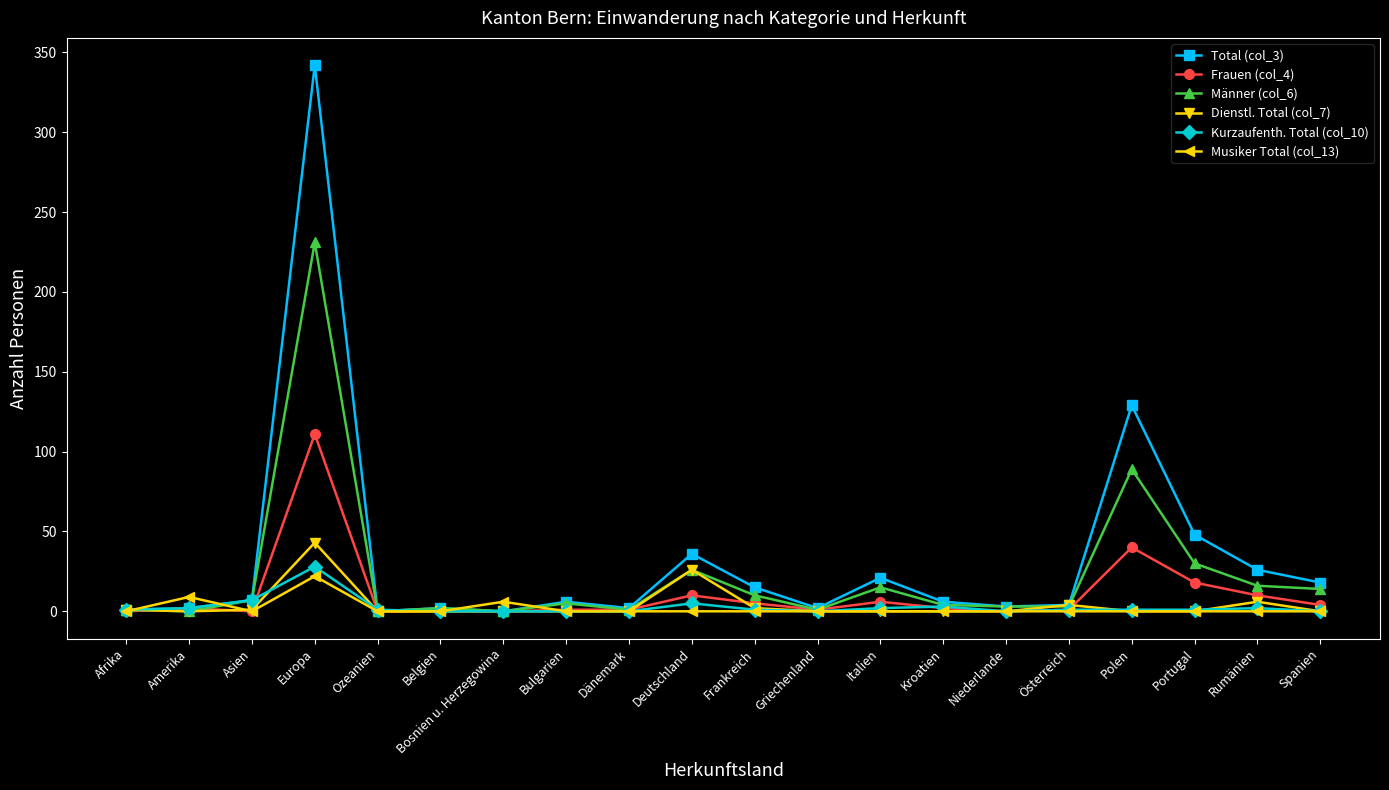

True or false: Dienstl. Total (col_7) has a value of 29 at Polen.

False